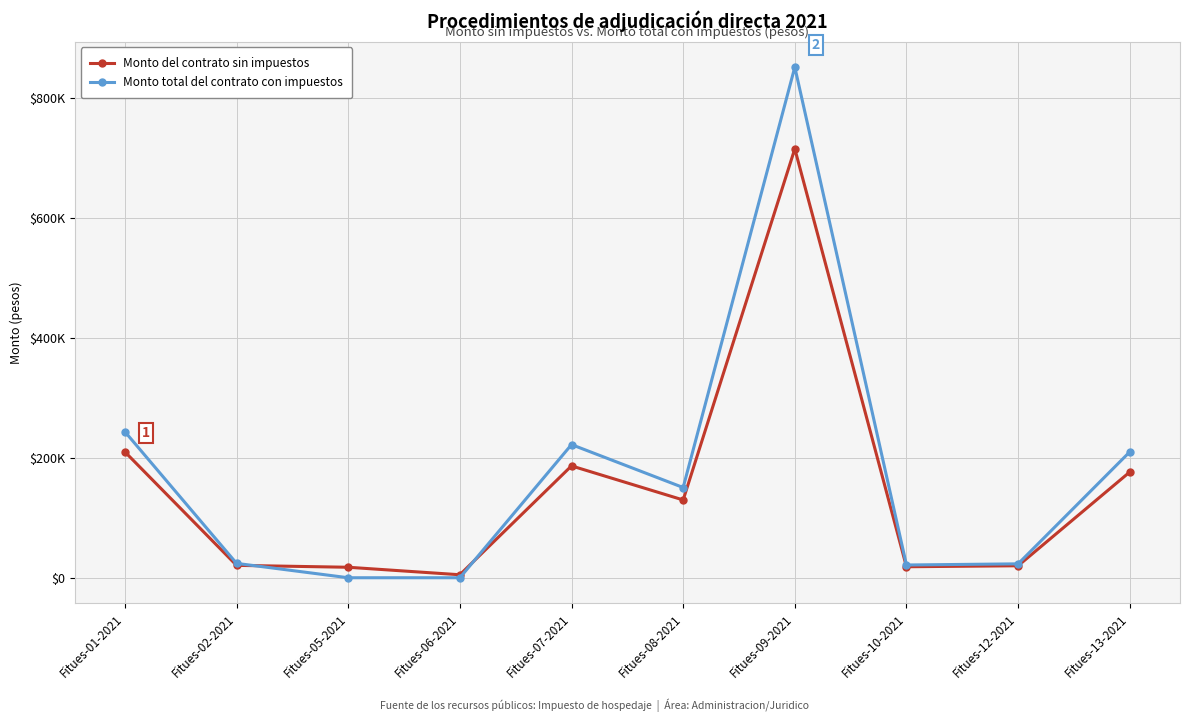

At which label does Monto del contrato sin impuestos first exceed 129759?

Fitues-01-2021